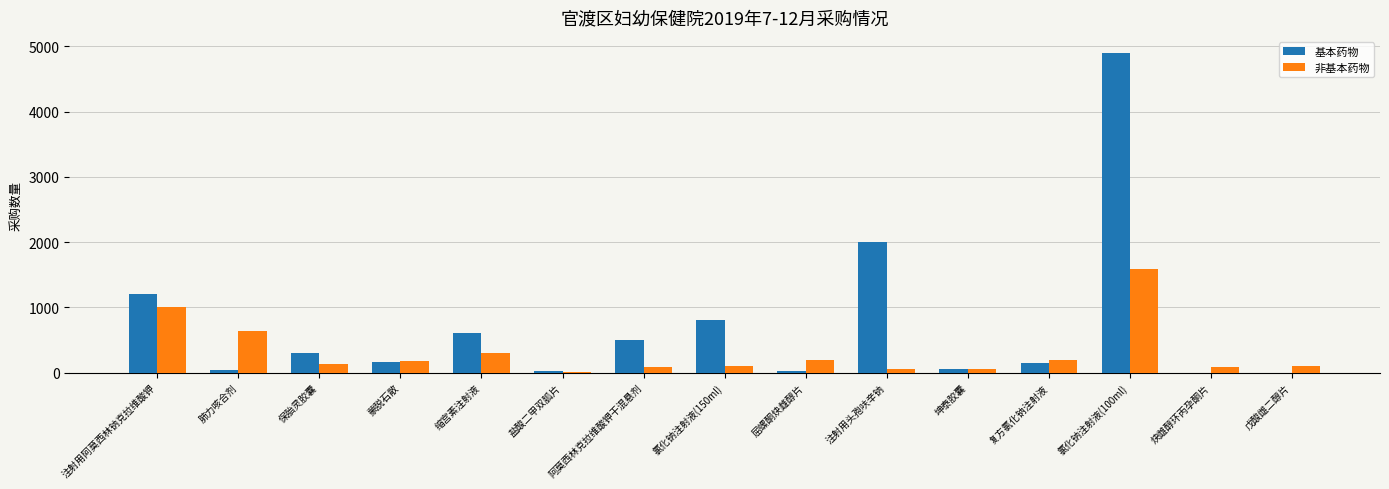

Is it true that 非基本药物 equals 1000 at 注射用阿莫西林钠克拉维酸钾?

True